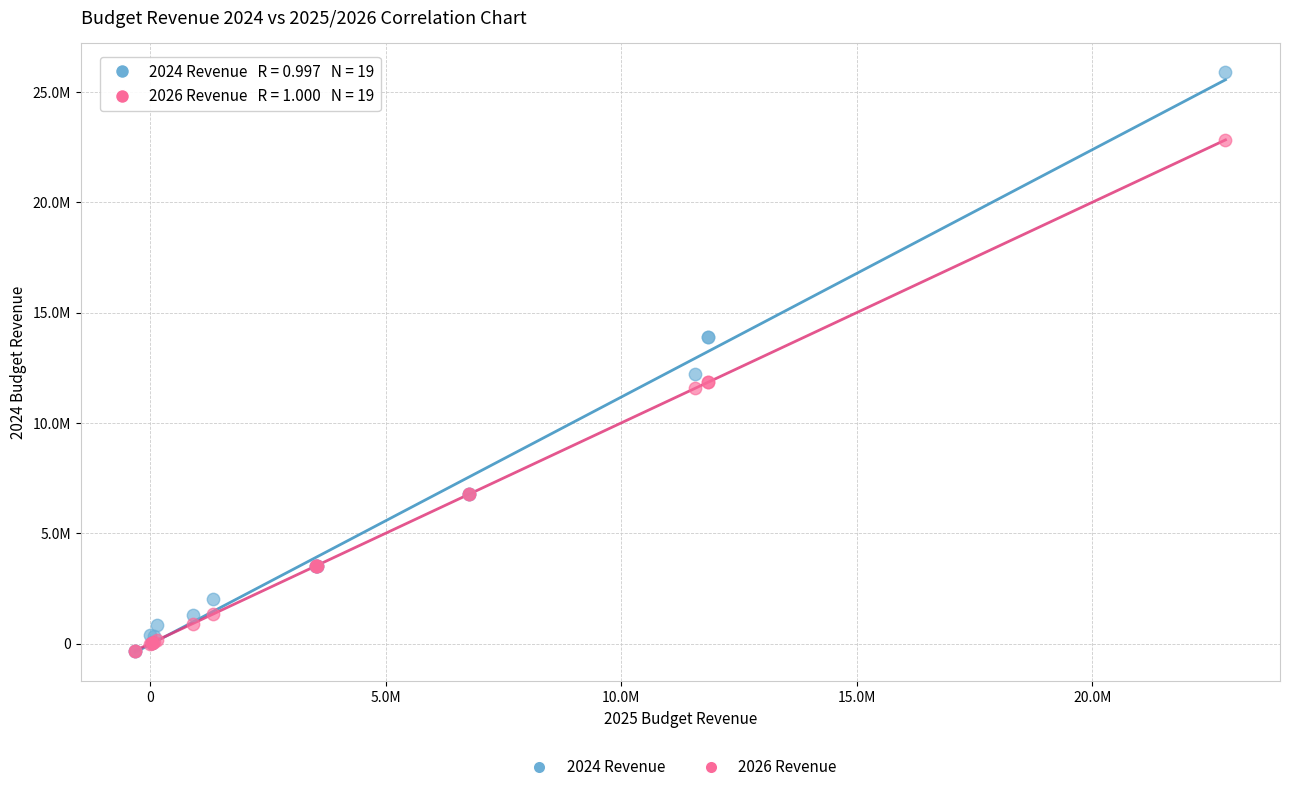

What are all the series names shown in the legend?

2024 Revenue, 2026 Revenue